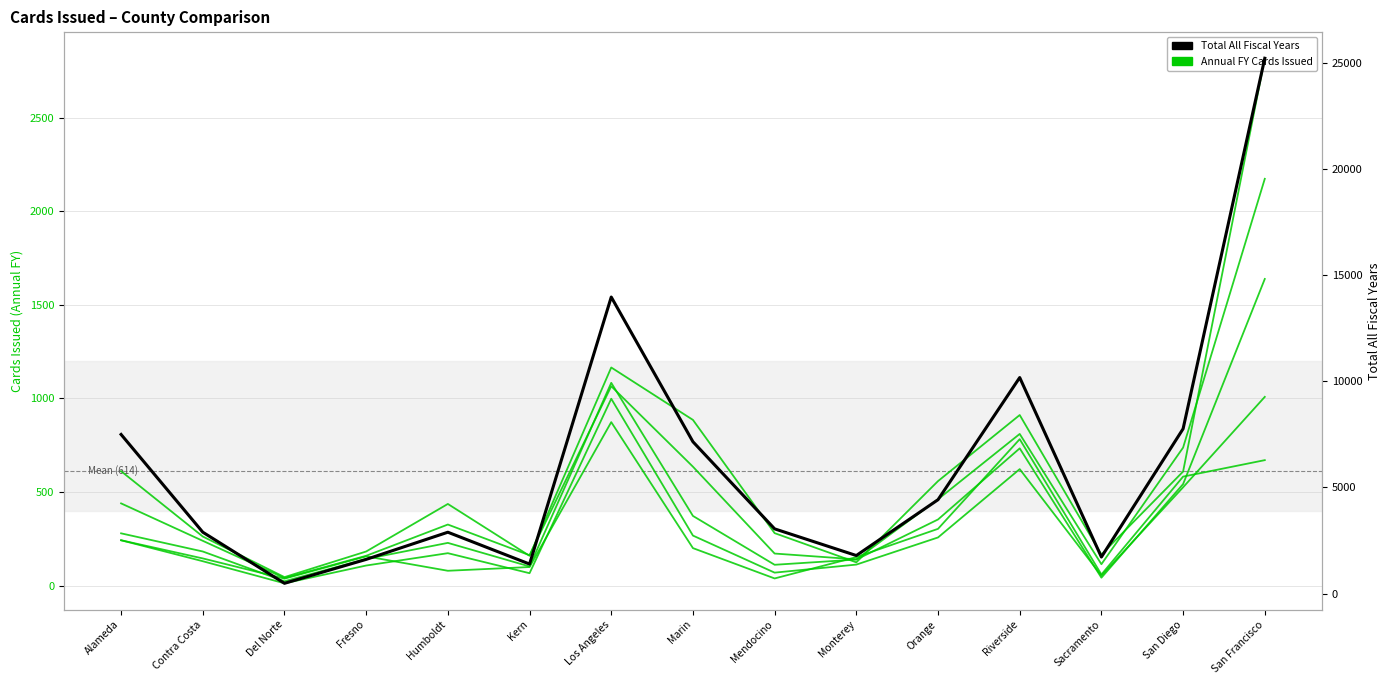

At Orange, list the series in order from smallest to largest.

FY 2012-13, FY 2014-15, FY 2011-12, FY 2010-11, FY 2009-10, Total All Fiscal Years